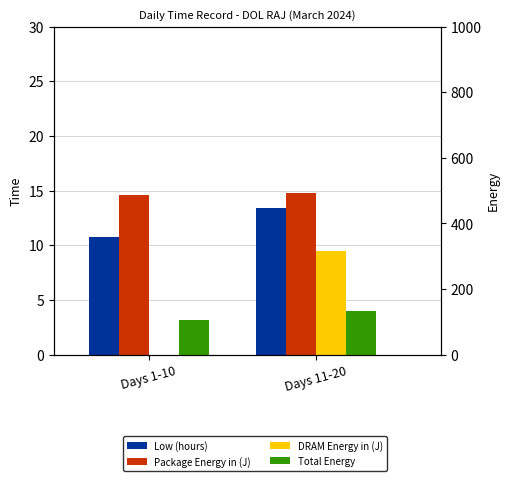

How many values in the Total Energy series exceed 134?

1